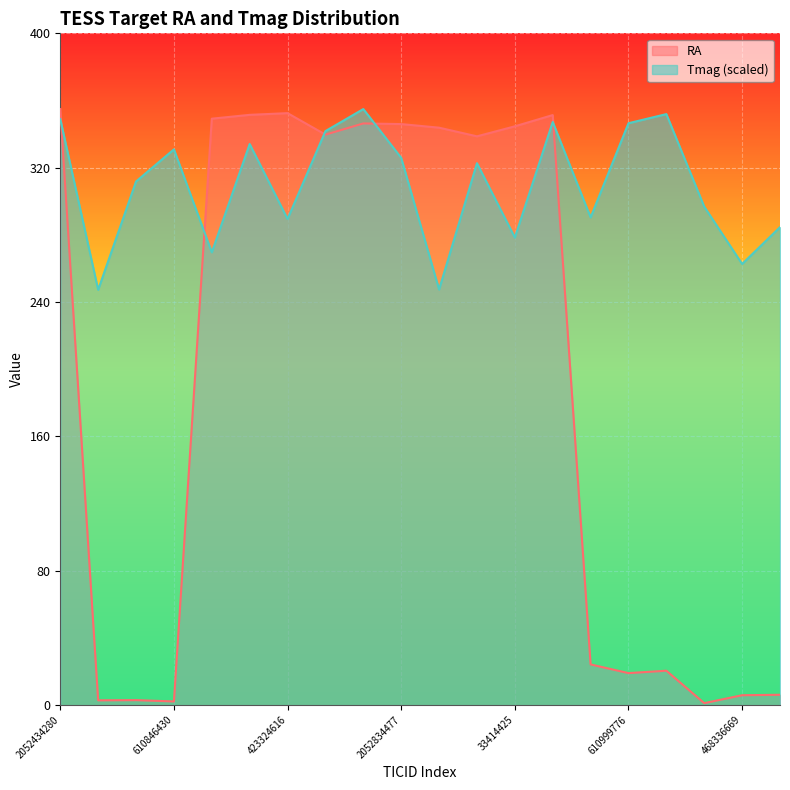

Which series has the largest total across all categories?

Tmag (scaled)